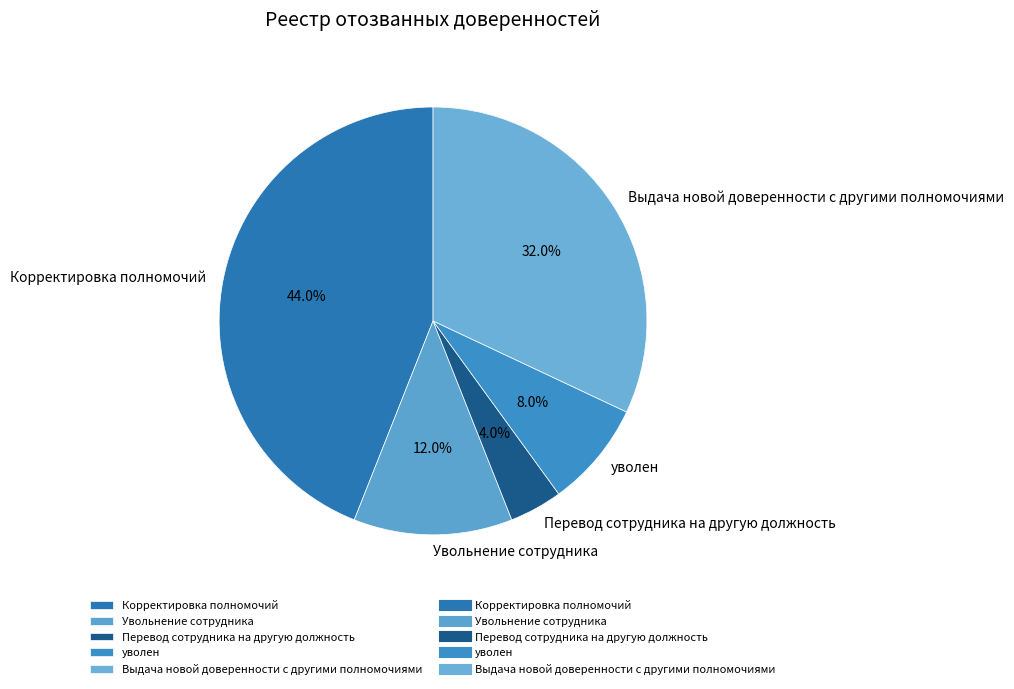

Does уволен represent more than half of the total?

No